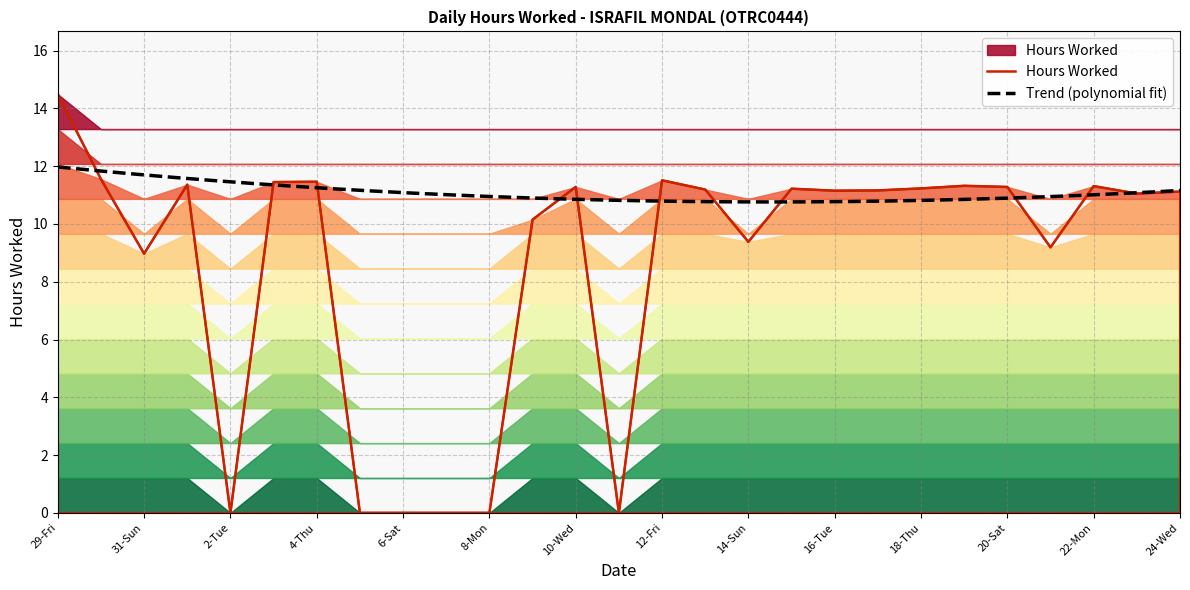

How many points are higher than both their immediate neighbors (excluding endpoints)?

7